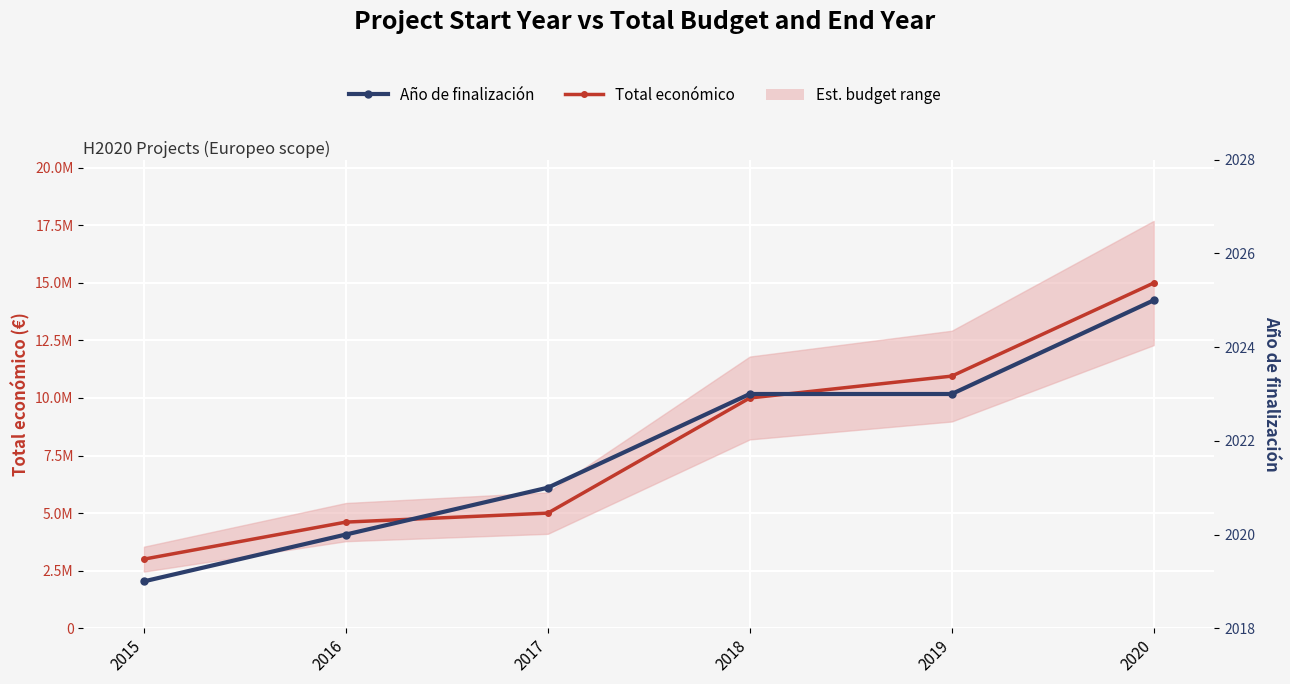

Rank the categories by Año de finalización value from lowest to highest.

2015, 2016, 2017, 2018, 2019, 2020